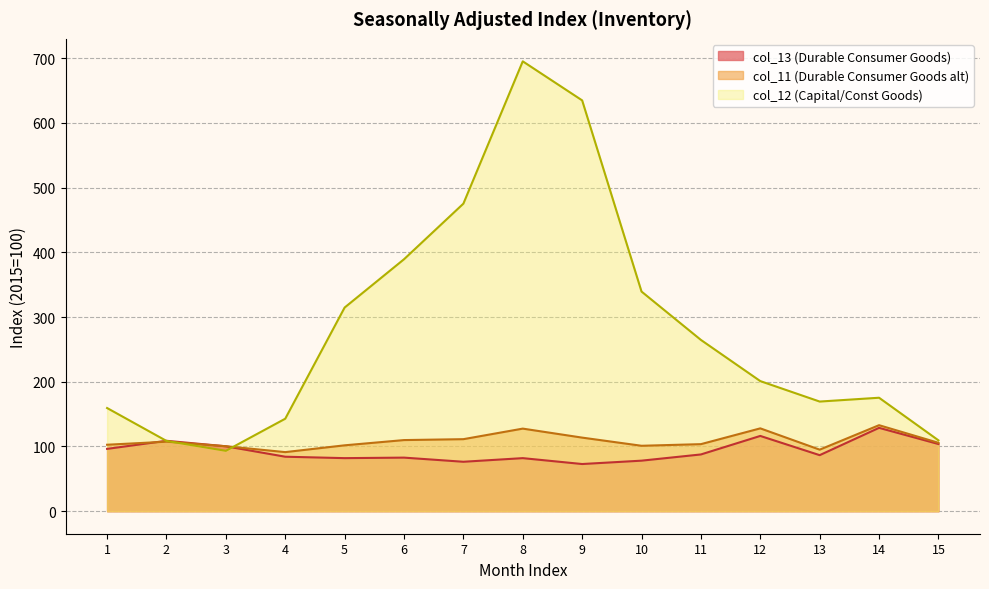

What is the difference between the maximum and second lowest values in the col_12 series?

586.3